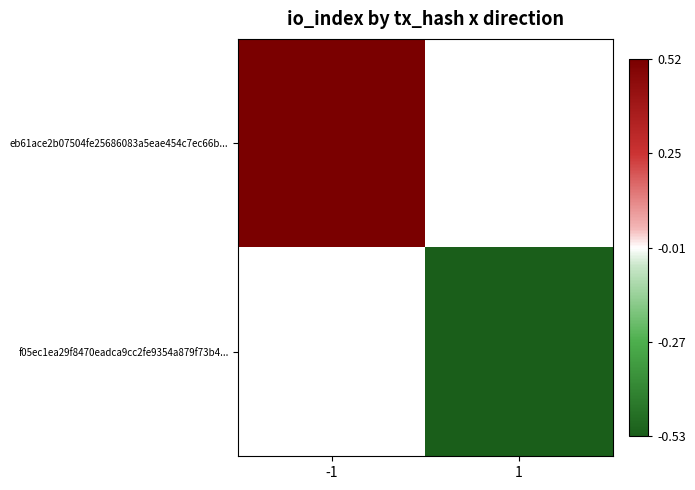

How many values in eb61ace2b07504fe25686083a5eae454c7ec66b... are above zero?

1